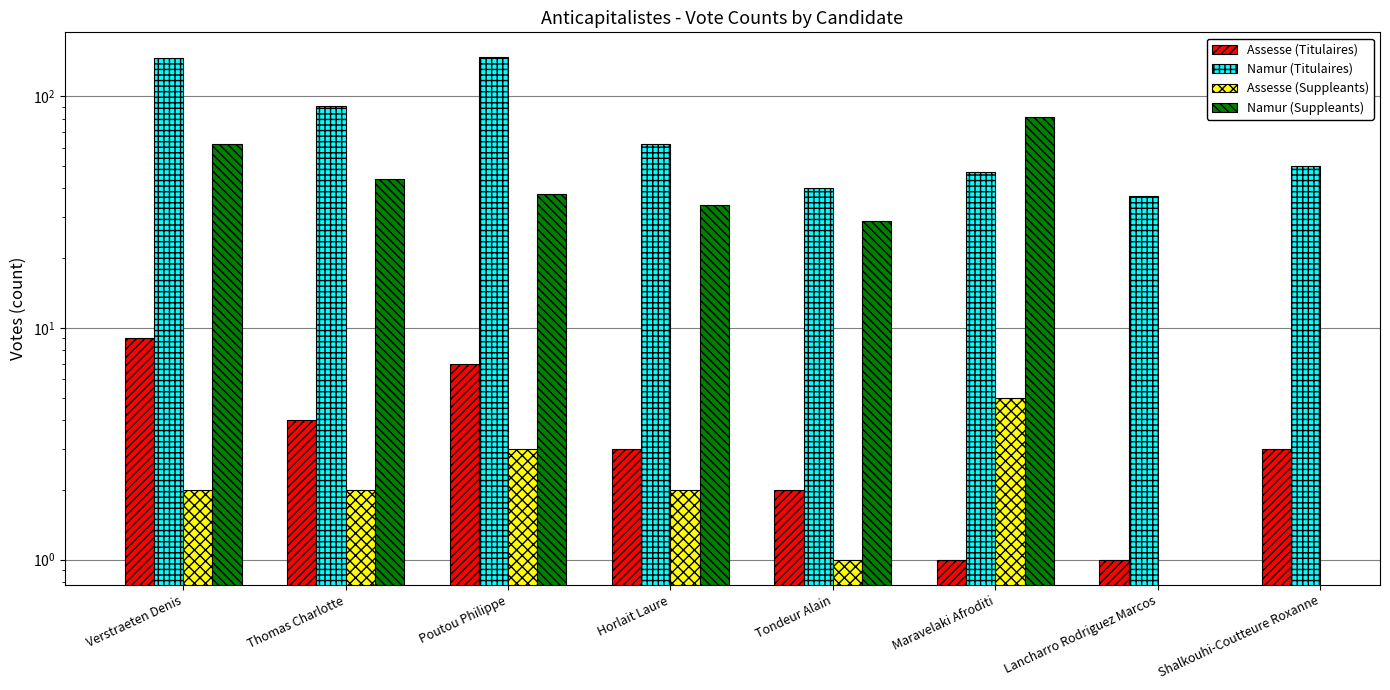

At which label is Assesse (Suppleants) closest to 3?

Poutou Philippe